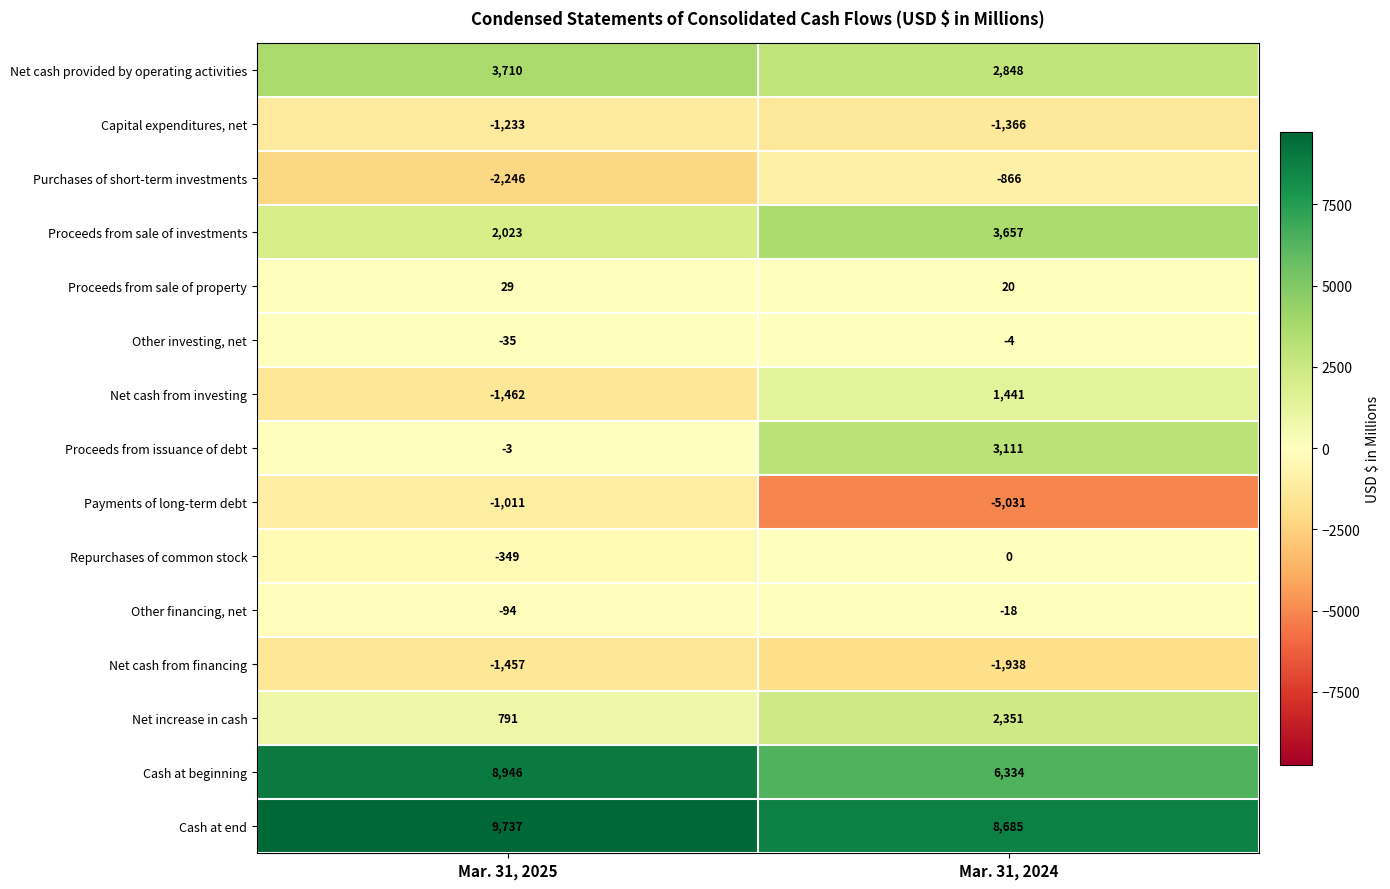

How many values in the Net cash provided by operating activities series are below 3710?

1